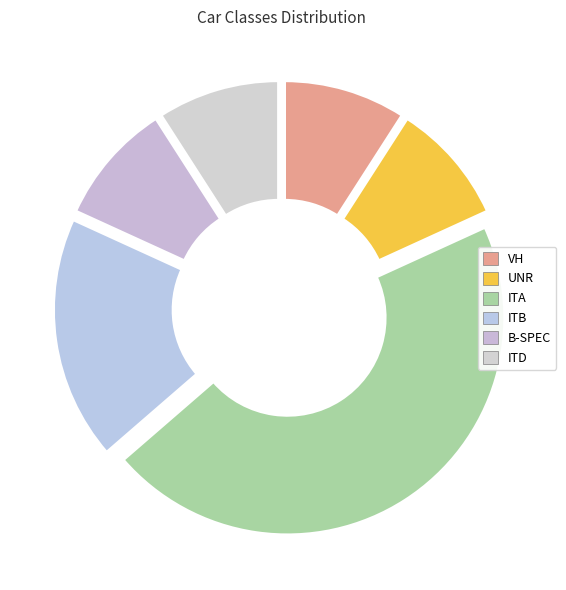

What is the total percentage of UNR and ITA?

54.5%